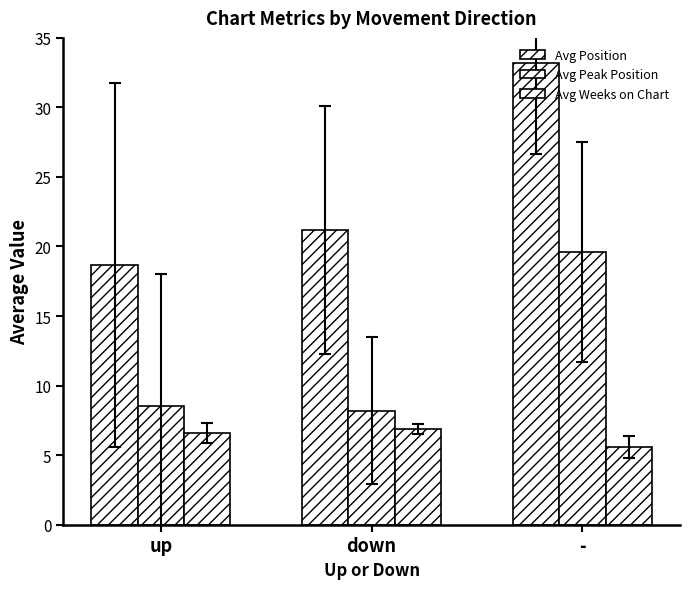

How many bars are there in each group?

3